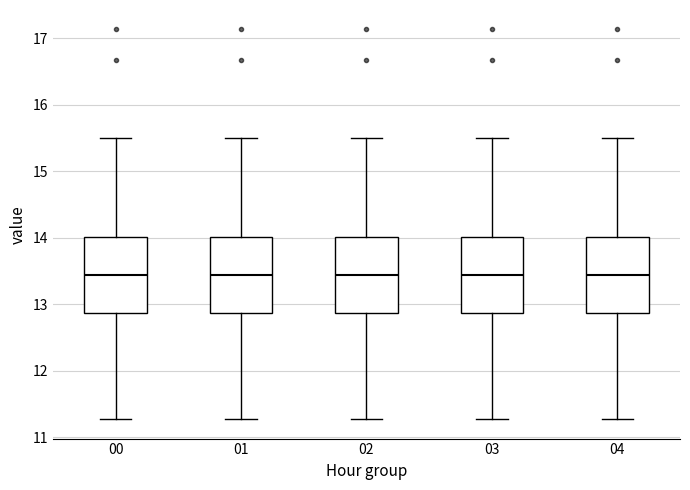

Where does the median line of the box at x = 00 sit on the y-axis? The values are not printed on the chart, so give them approximately, as read against the axis.

13.4